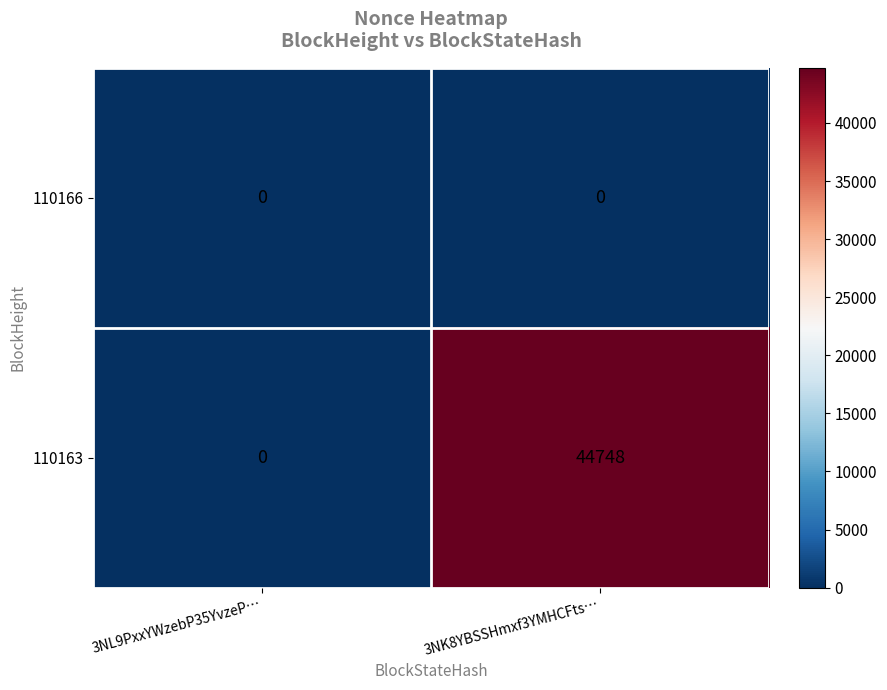

At which category is the sum across all series the highest?

3NK8YBSSHmxf3YMHCFts…